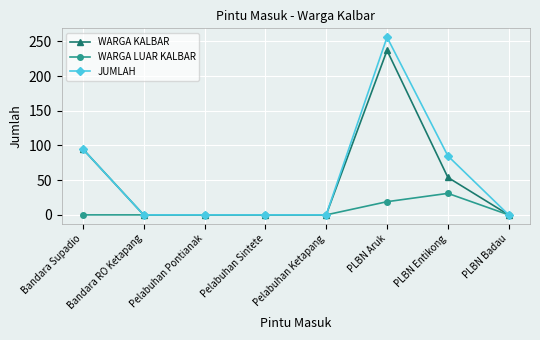

Is it true that WARGA KALBAR equals 25 at PLBN Entikong?

False